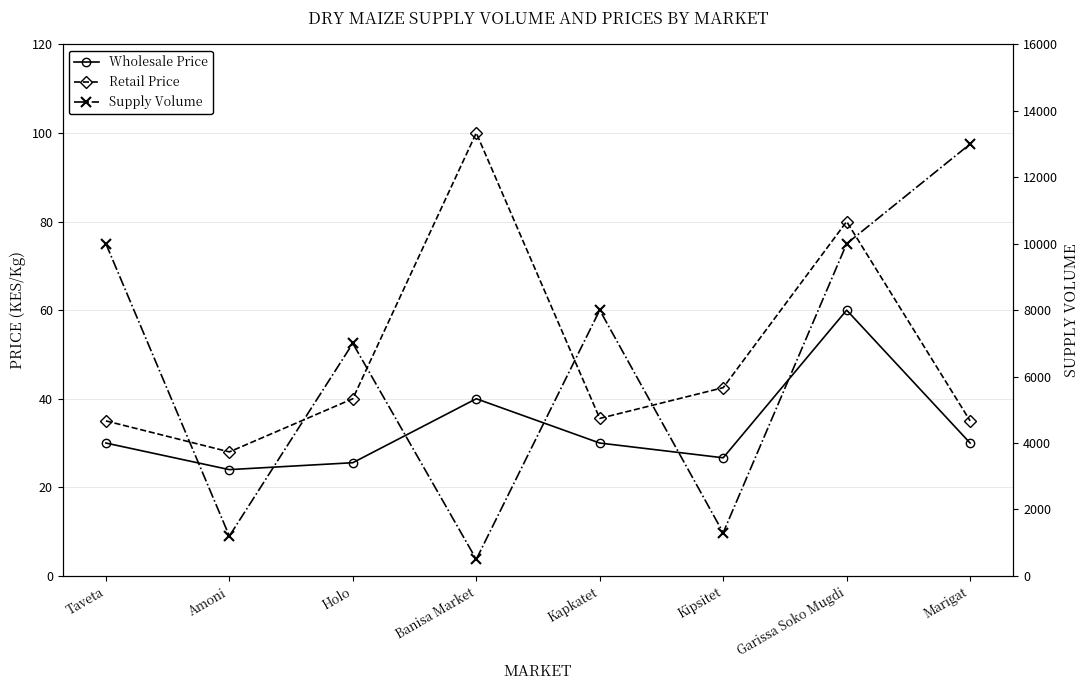

What is the greatest value displayed?

13000.0